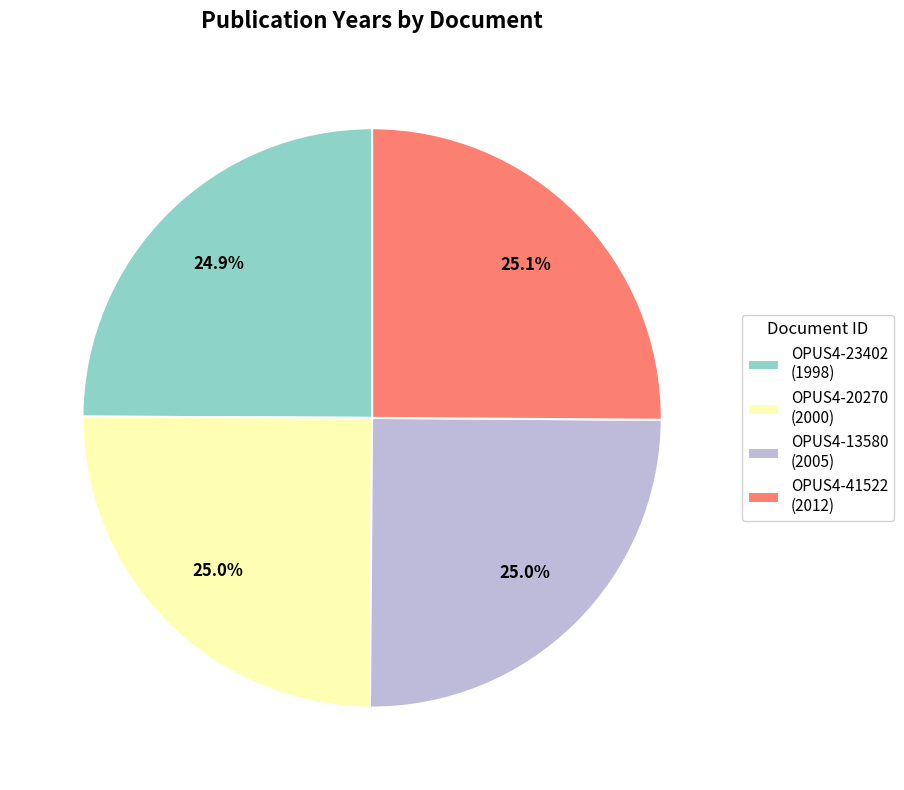

How many slices are in this pie chart?

4